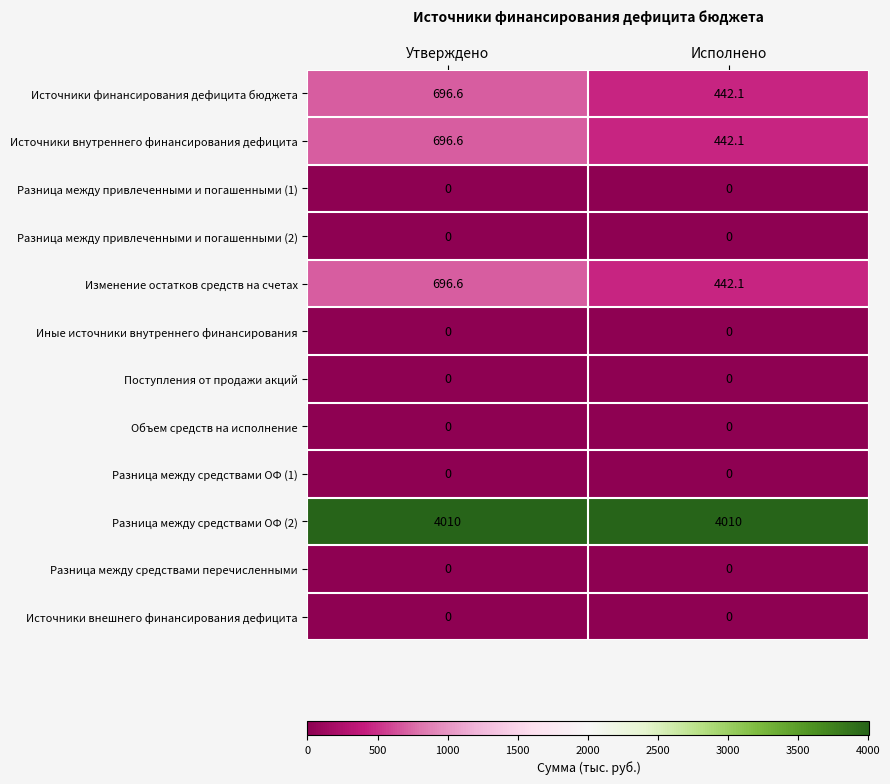

What is the difference between the highest and lowest values at Исполнено?

4010.0